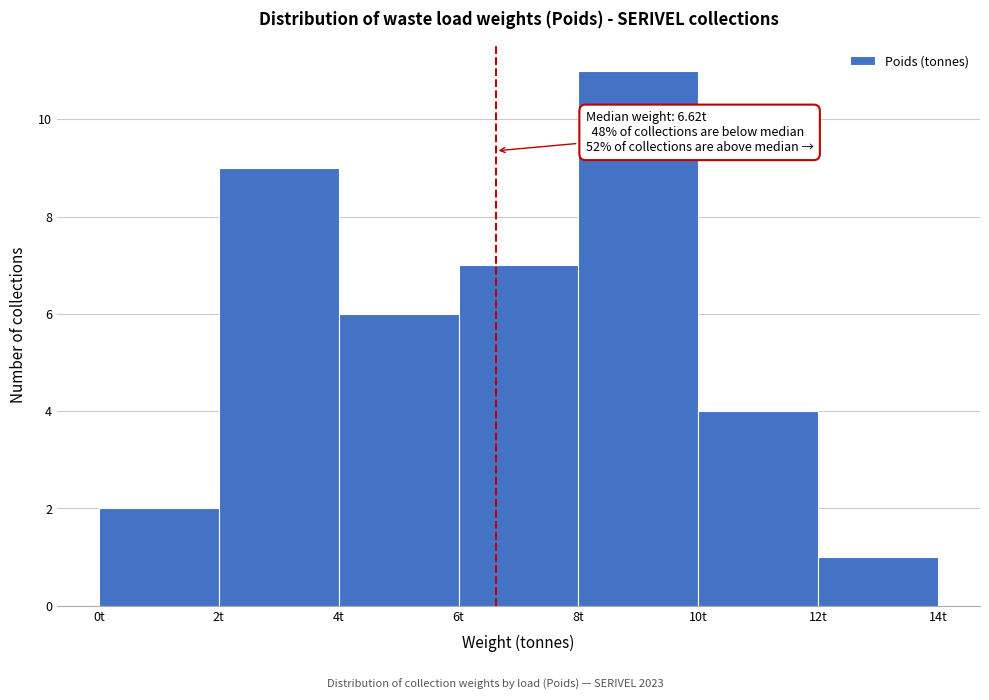

Over which range of the x-axis is the bar tallest?

8 to 10